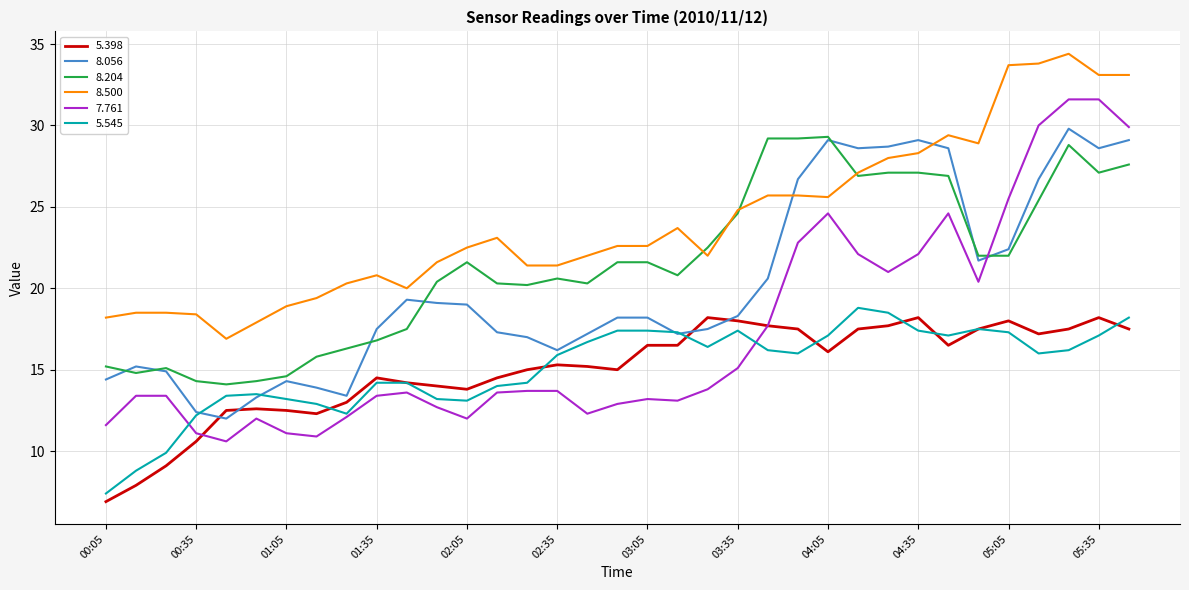

How many distinct data groups are displayed?

6